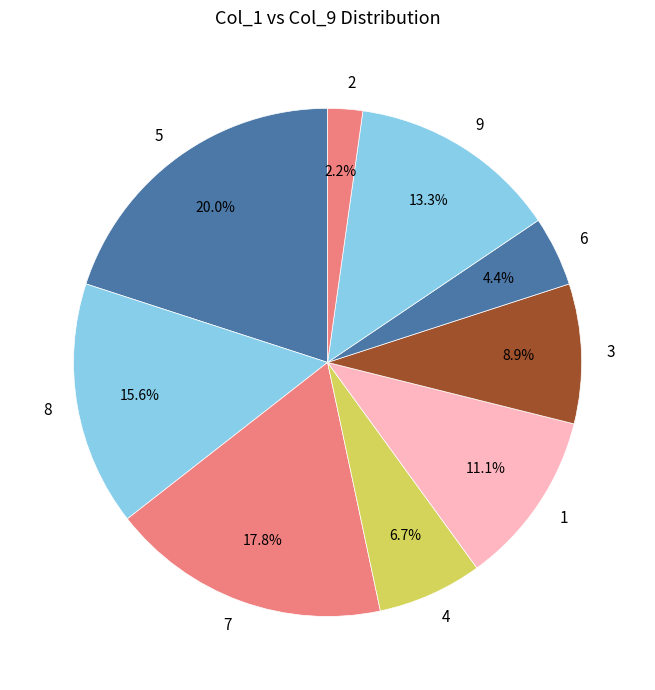

Between 9 and 4, which is larger?

9